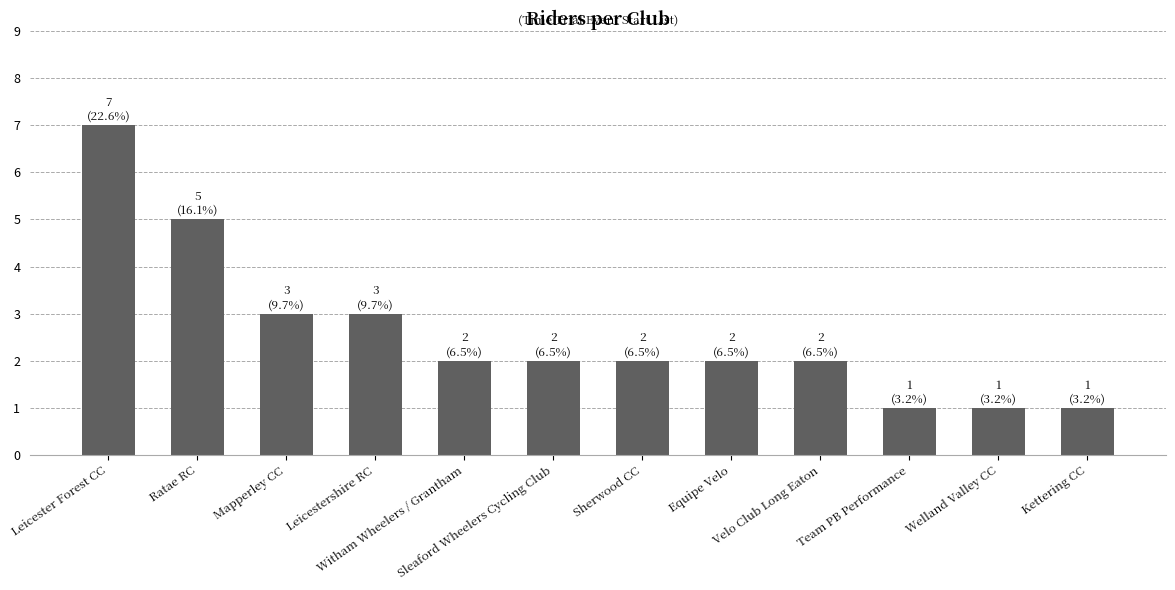

How many data points does each series have?

12